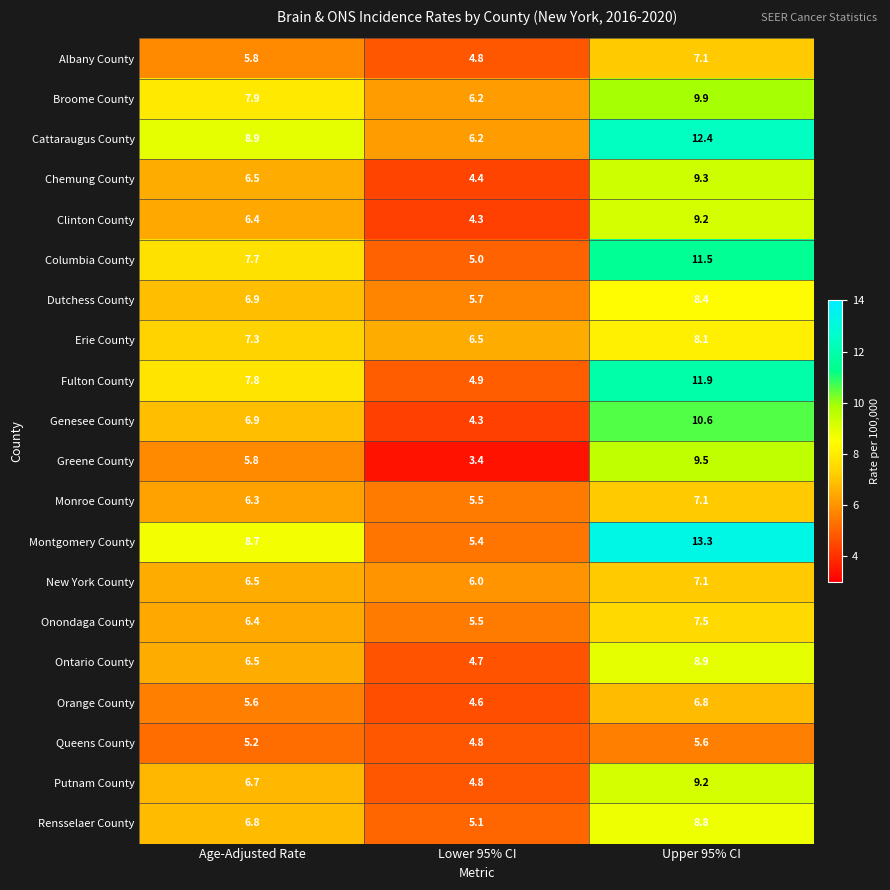

What is the sum of the Ontario County values at Upper 95% CI and Lower 95% CI?

13.6